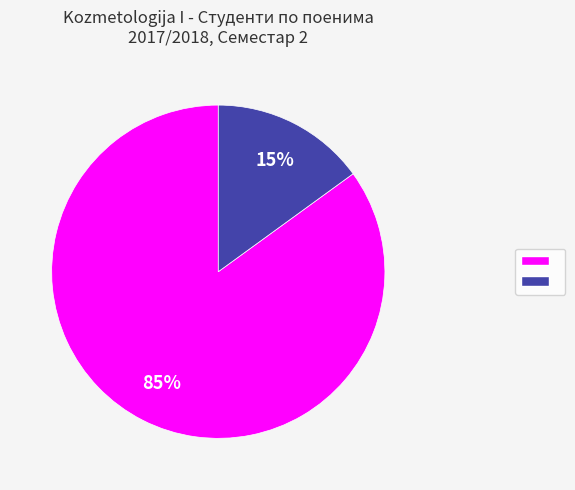

To the nearest percent, what is the average slice percentage?

50%